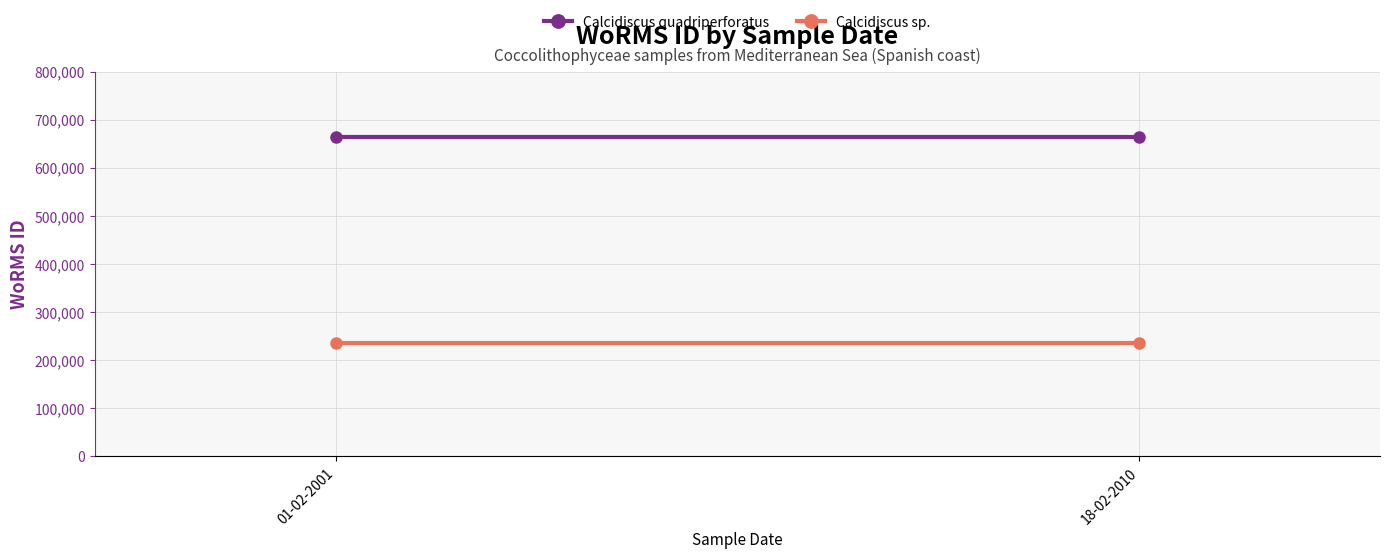

Is it true that Calcidiscus quadriperforatus equals 1051605 at 01-02-2001?

False